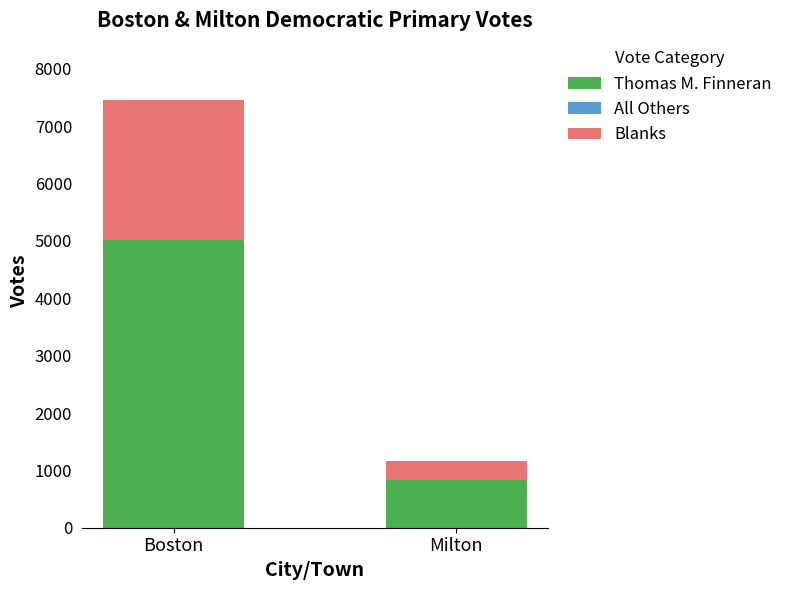

Reading right to left, what are the values for Thomas M. Finneran?

Milton=832	Boston=5011